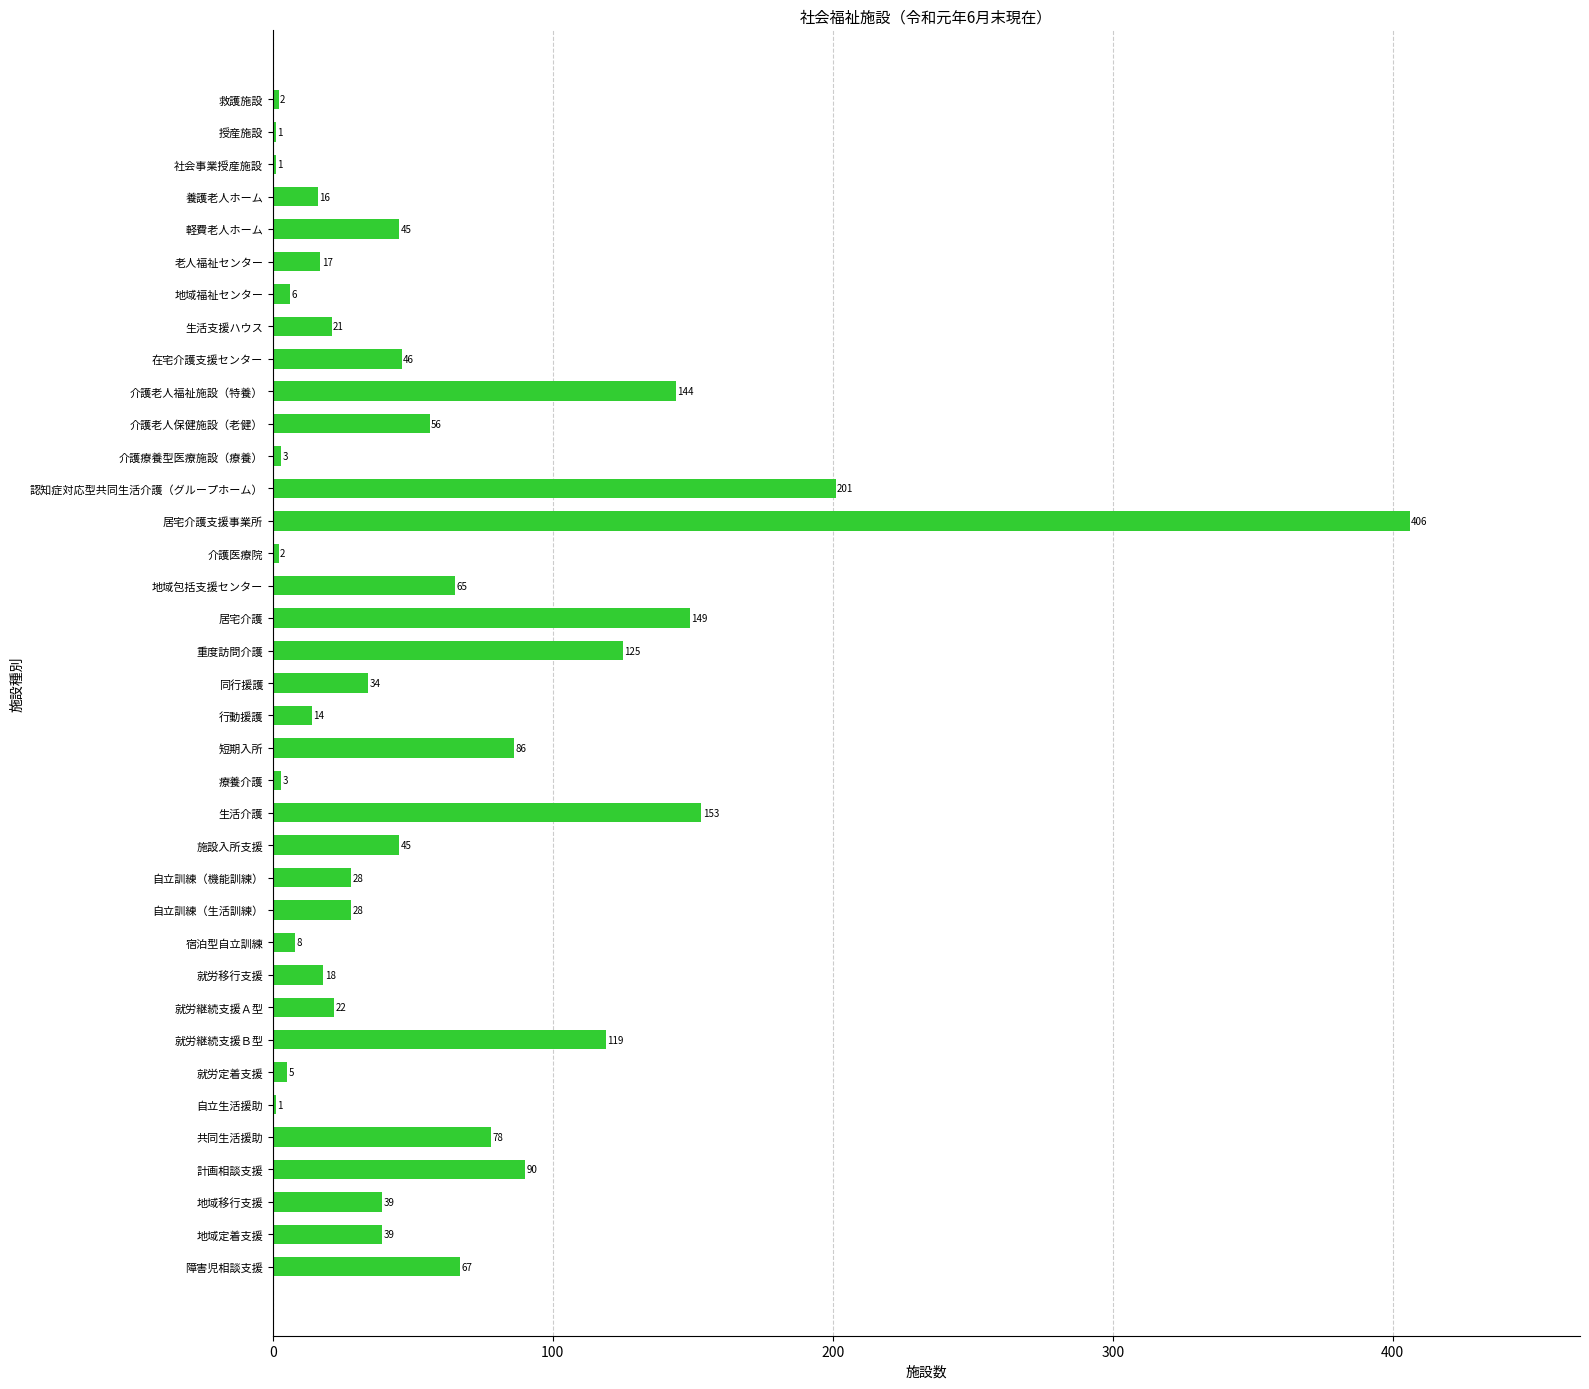

At which label is the value closest to 203?

認知症対応型共同生活介護（グループホーム）